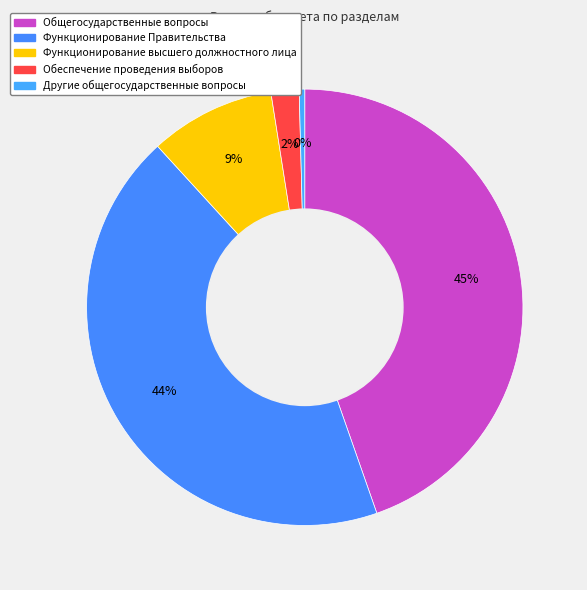

What is the largest slice in the pie chart?

Общегосударственные вопросы